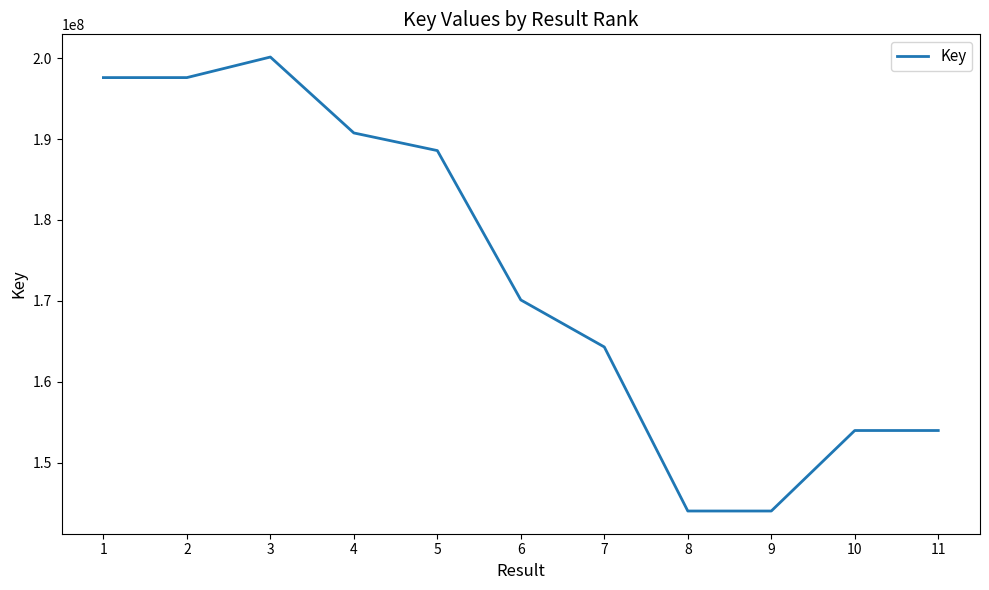

True or false: the data has more than 2 interior local peaks.

False